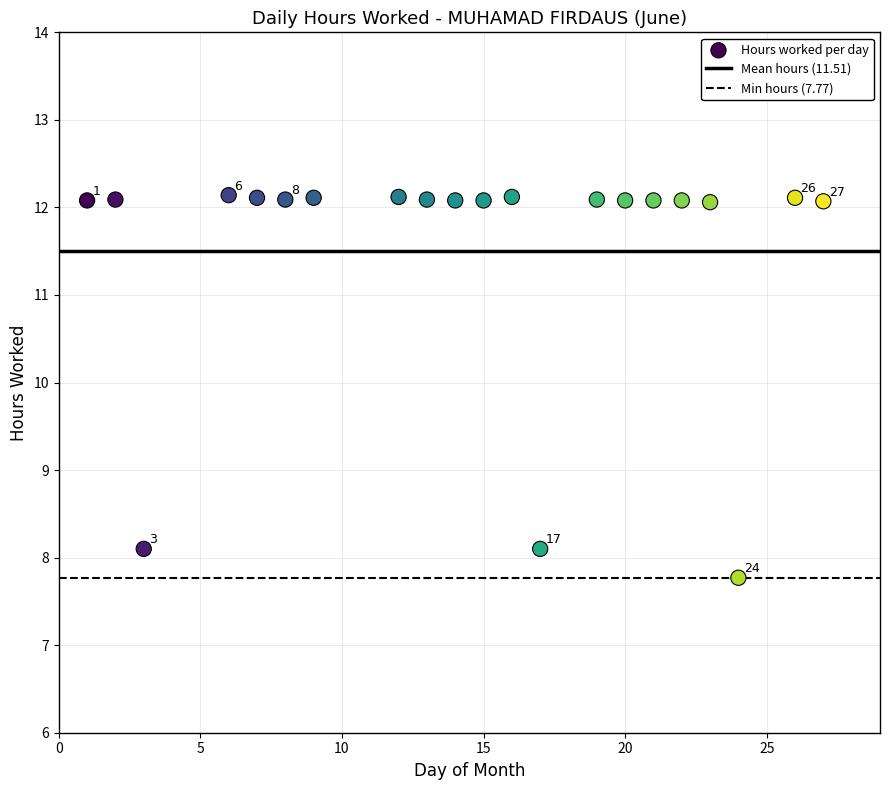

What is the range of Y values (max minus min)?

4.4